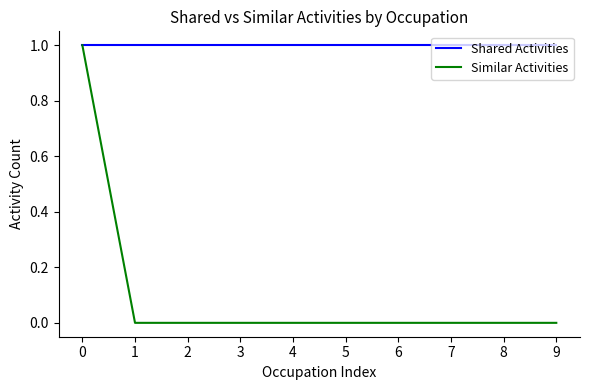

Which series has the widest spread of values?

Similar Activities